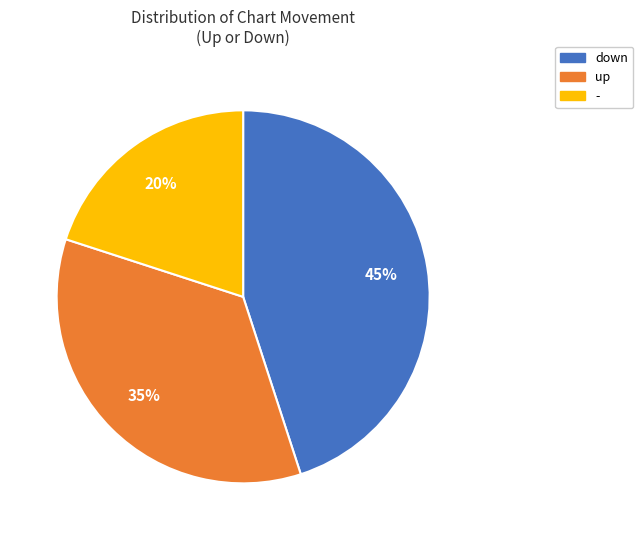

Rank the categories by value from highest to lowest.

down, up, -